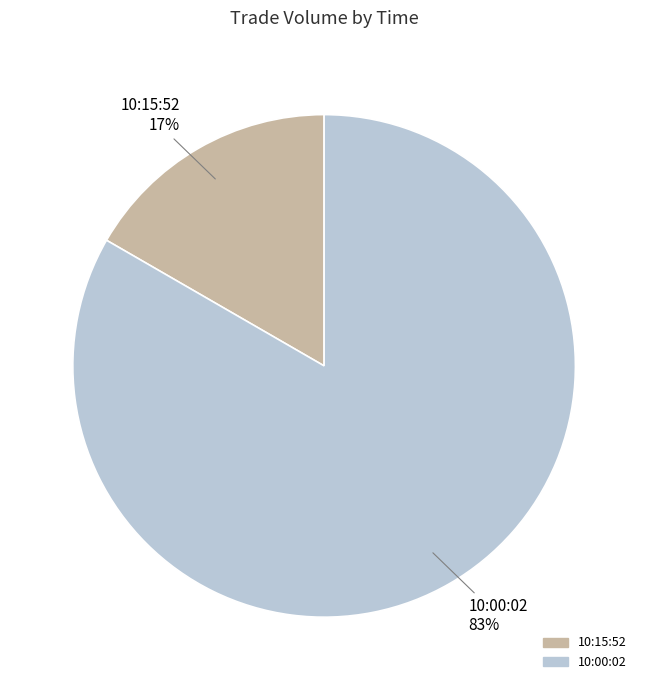

Which category has the biggest portion of the pie?

10:00:02